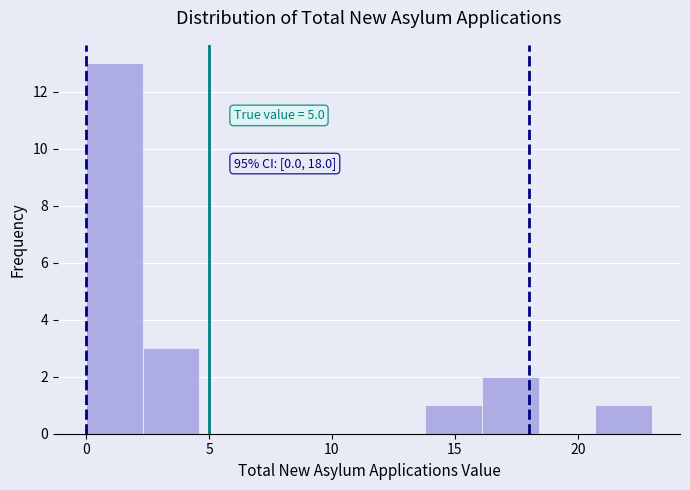

Which range on the x-axis has the tallest bar?

0.0 to 2.3